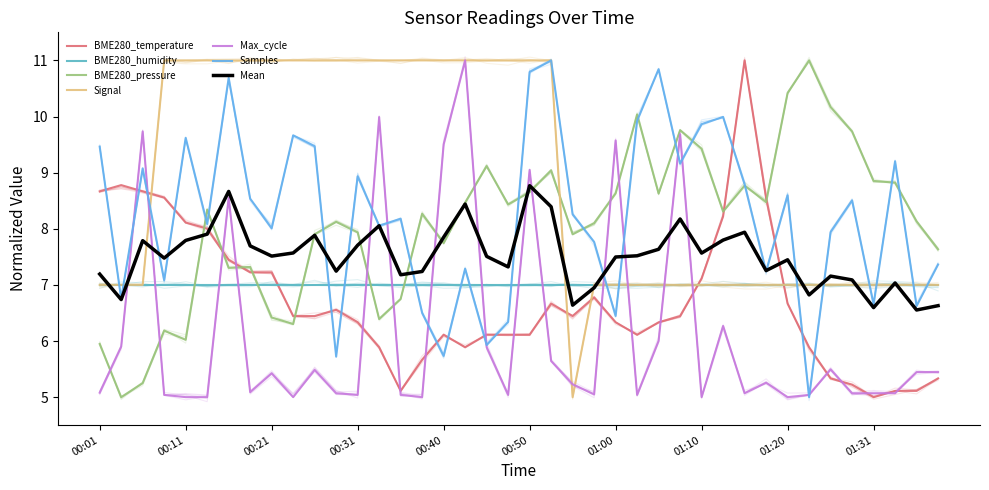

At which label does Signal reach its minimum?

00:55